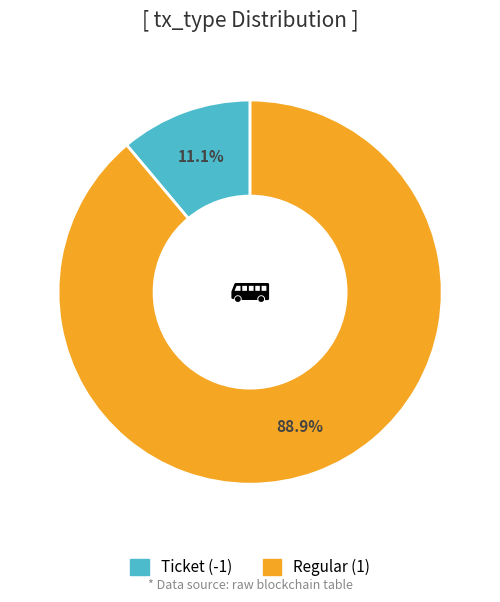

To the nearest percent, what is the difference between the Regular (1) and Ticket (-1) slice percentages?

78%